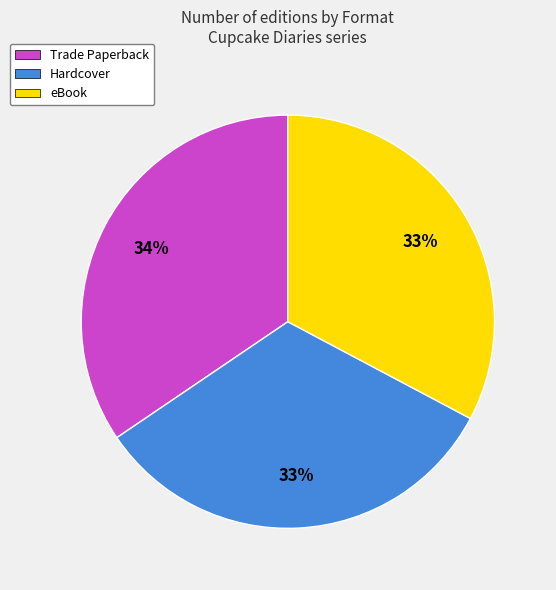

To the nearest percent, what is the average slice percentage?

33%